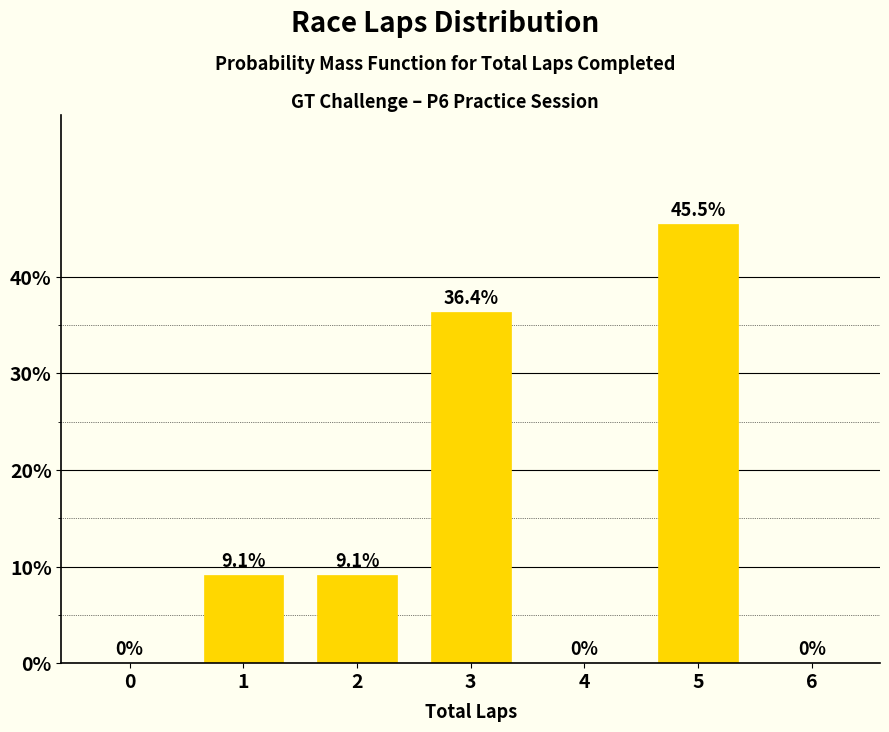

Reading left to right, transcribe all the data shown in this chart.

0=0.0	1=9.1	2=9.1	3=36.4	4=0.0	5=45.5	6=0.0